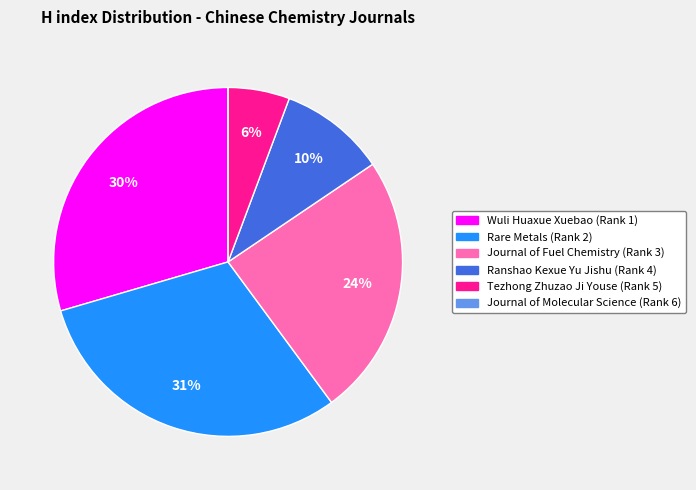

Is Journal of Fuel Chemistry the majority of the pie?

No